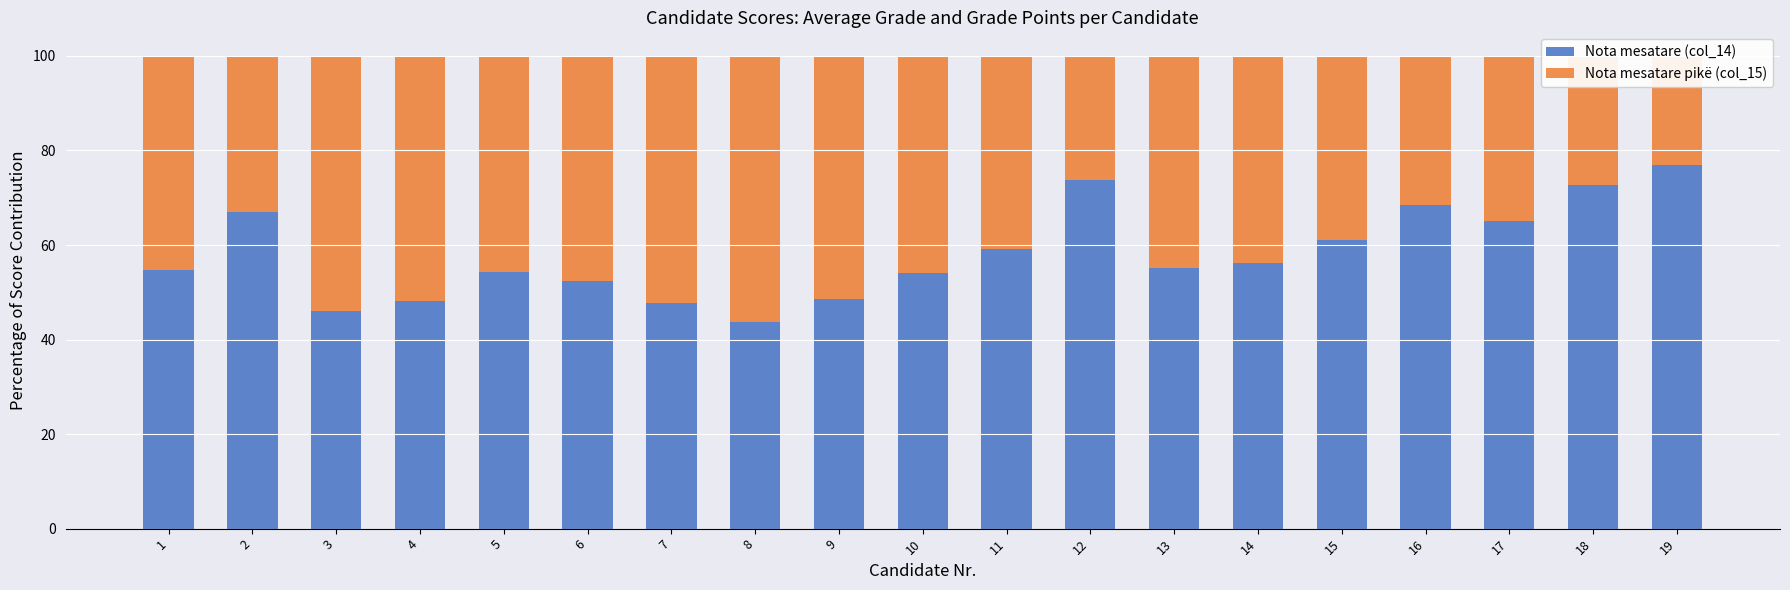

Where is Nota mesatare (col_14) nearest to the value 60?

11